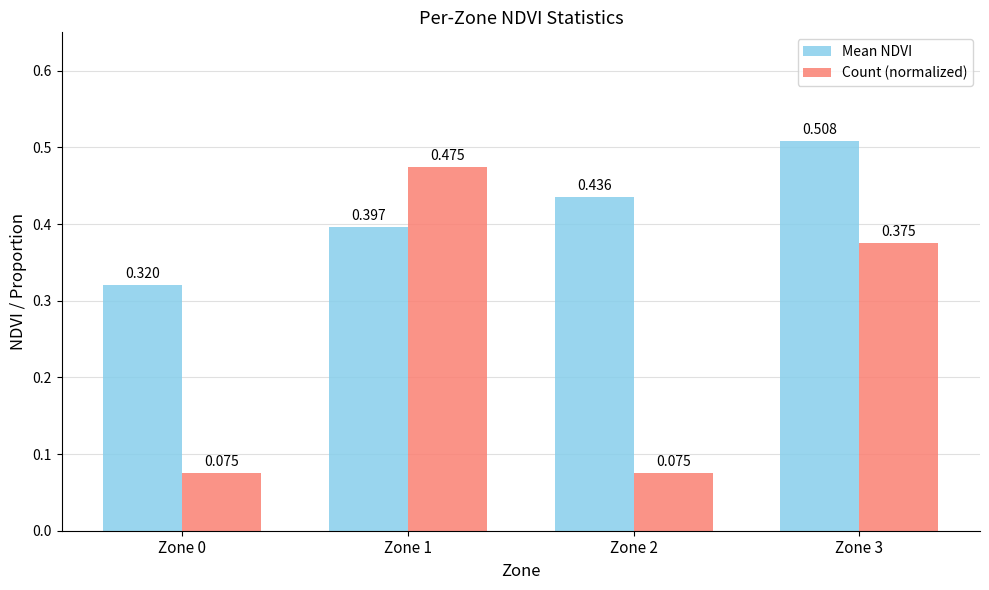

Which category has the highest value in the Mean NDVI series?

Zone 3